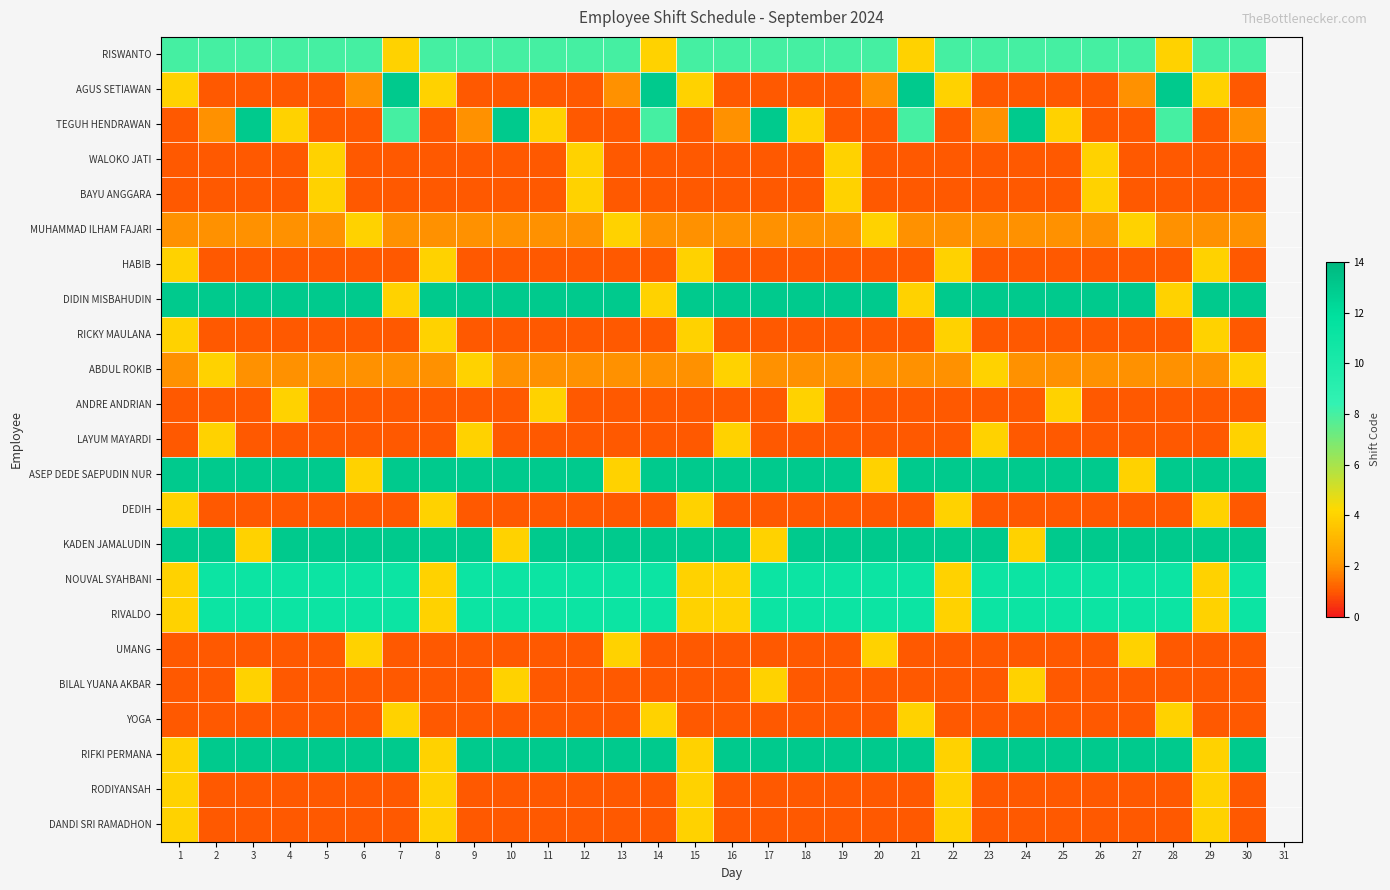

Which series changed the most between 11 and 23?

ANDRE ANDRIAN